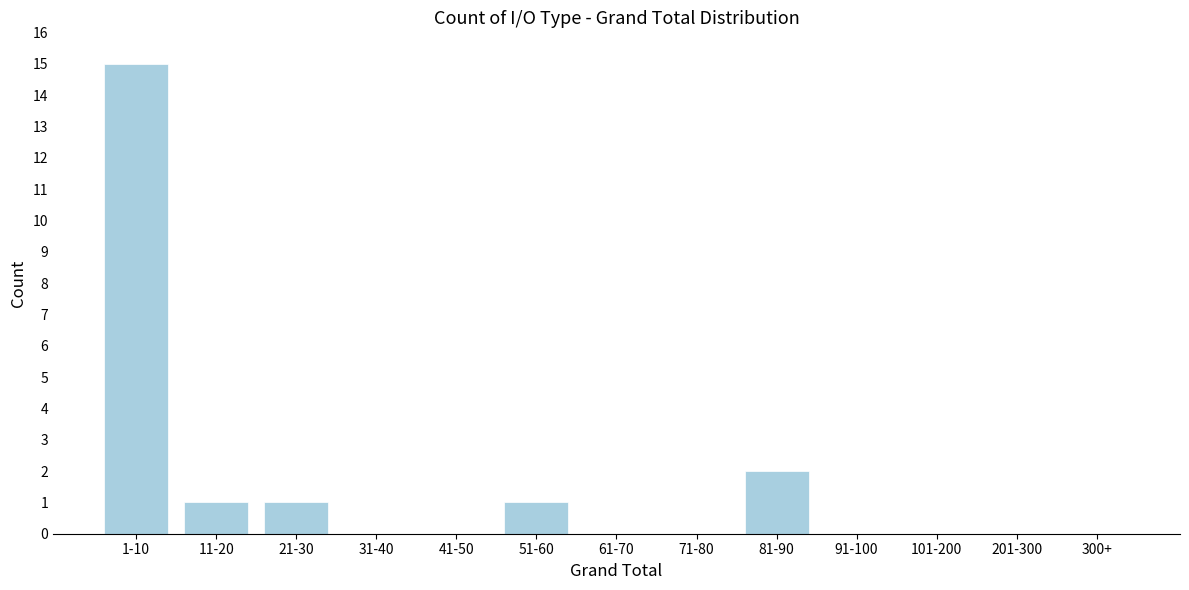

Reading left to right, list all the values displayed in this chart.

1-10=15	11-20=1	21-30=1	31-40=0	41-50=0	51-60=1	61-70=0	71-80=0	81-90=2	91-100=0	101-200=0	201-300=0	300+=0